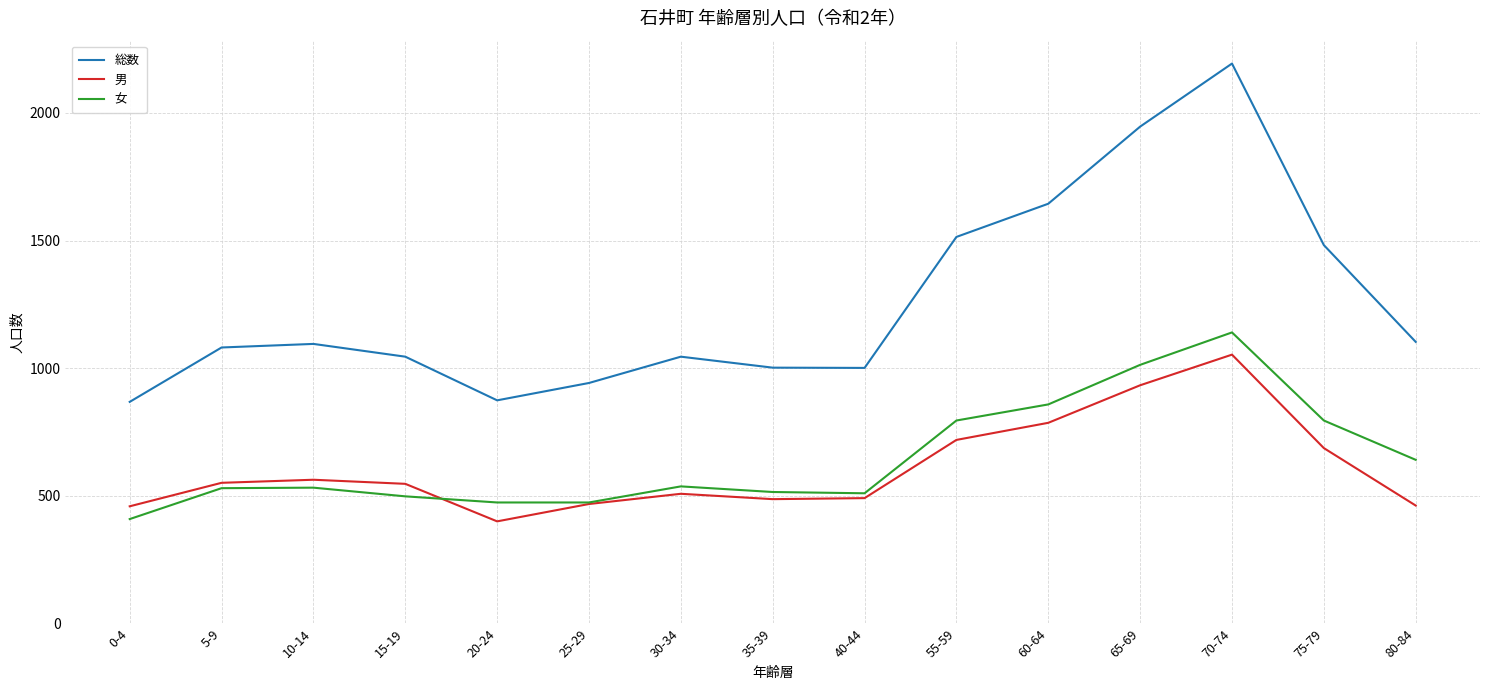

What is the difference between the highest and lowest values at 80-84?

641